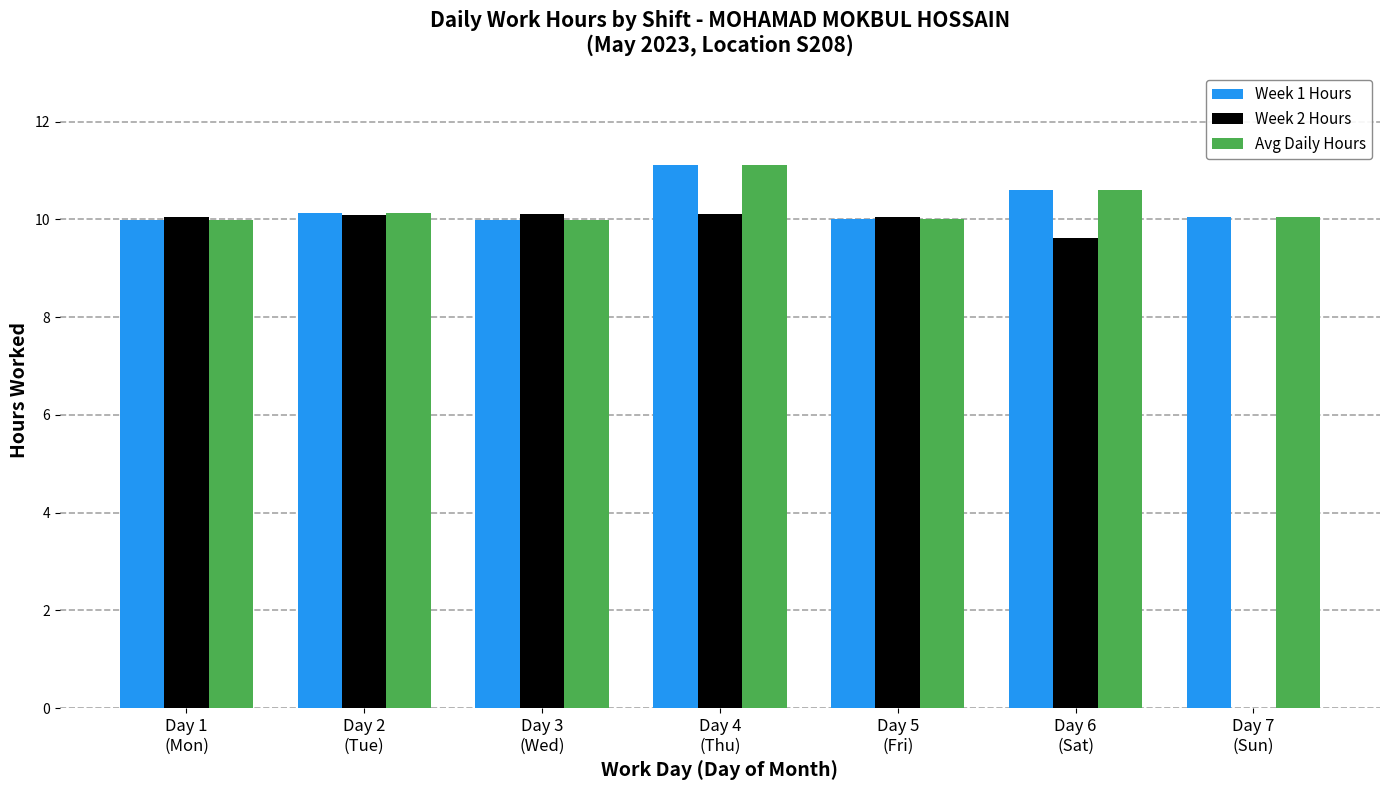

Count the number of data series in this chart.

3